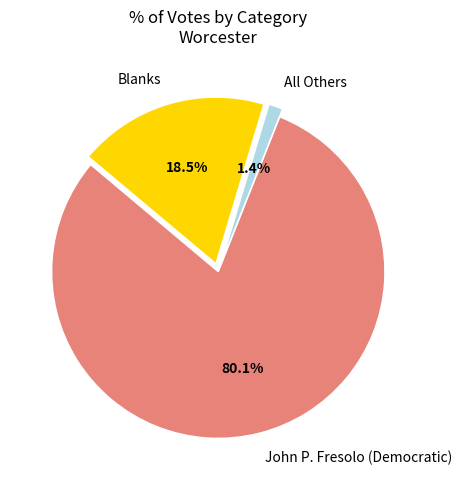

Rank the categories by value from lowest to highest.

All Others, Blanks, John P. Fresolo (Democratic)